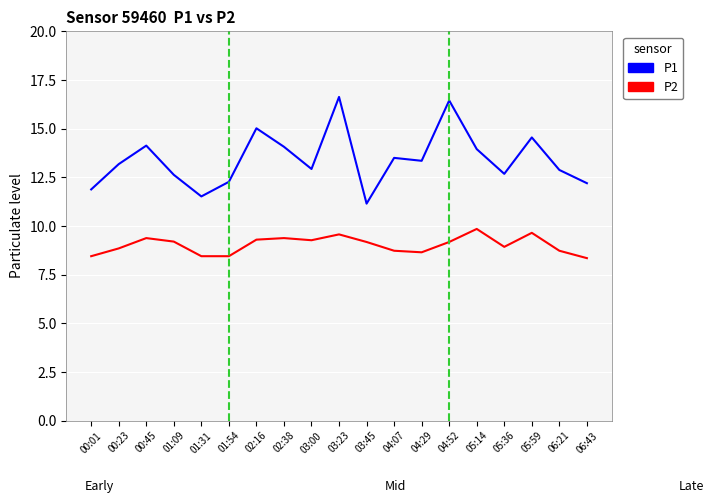

Rank the series by their average value, from highest to lowest.

P1, P2